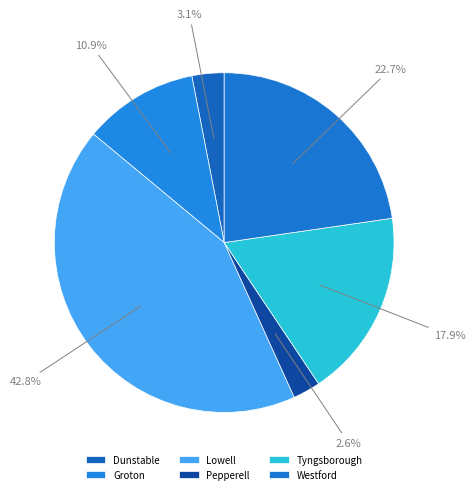

Is it true that Pepperell is 3% of the pie?

True